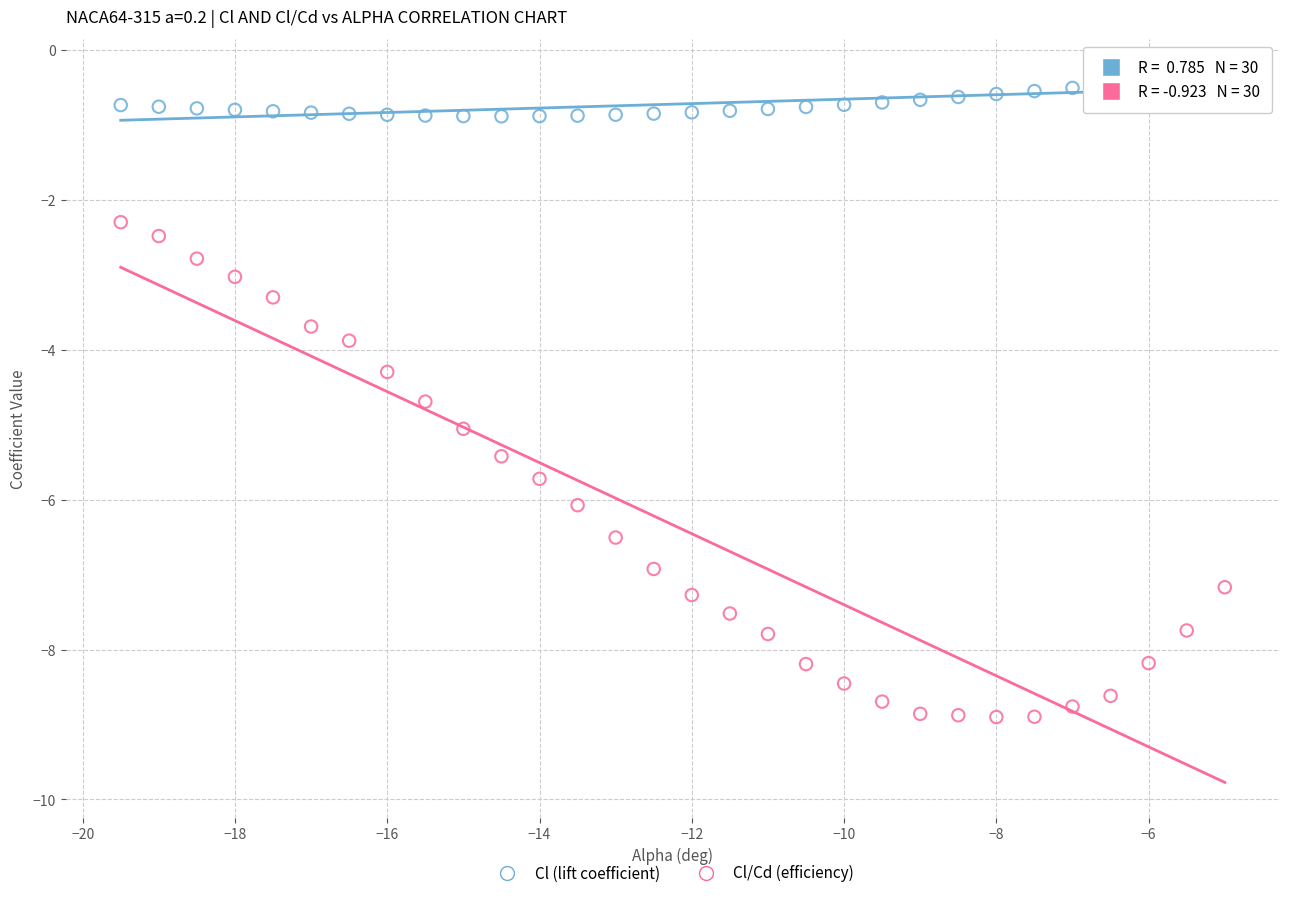

Across all series, what Y value is closest to -4?

-3.9